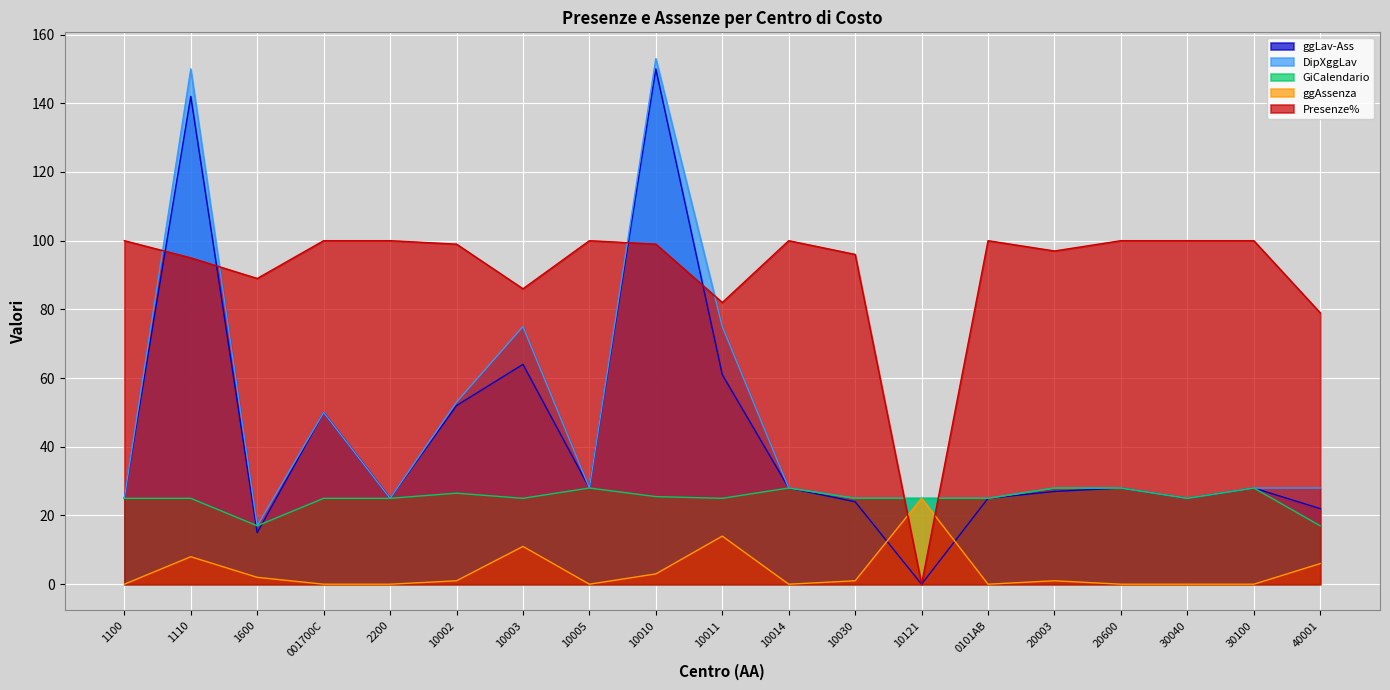

True or false: Presenze% and DipXggLav cross at least once.

True